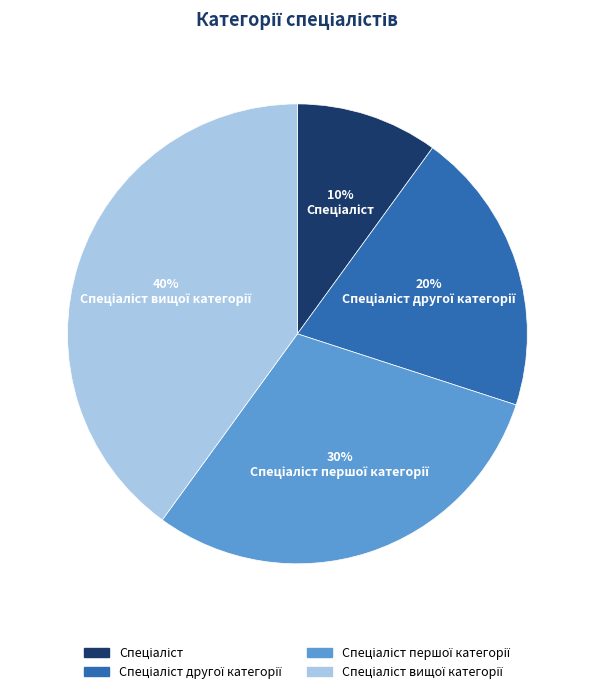

Does any single category account for the majority?

No